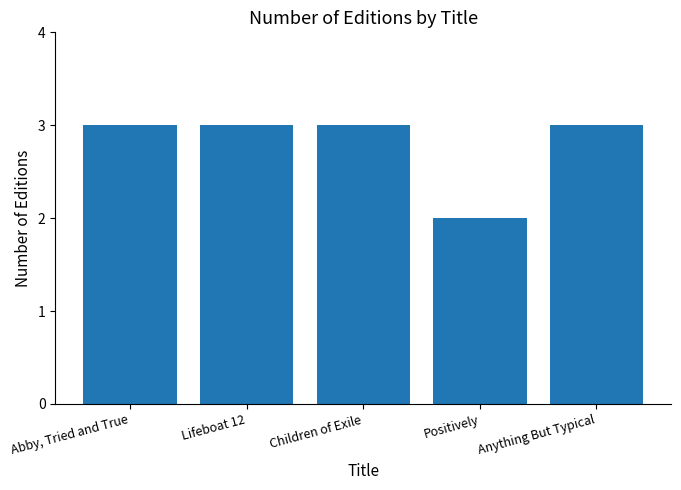

What is the label of the 5th bar from the right?

Abby, Tried and True